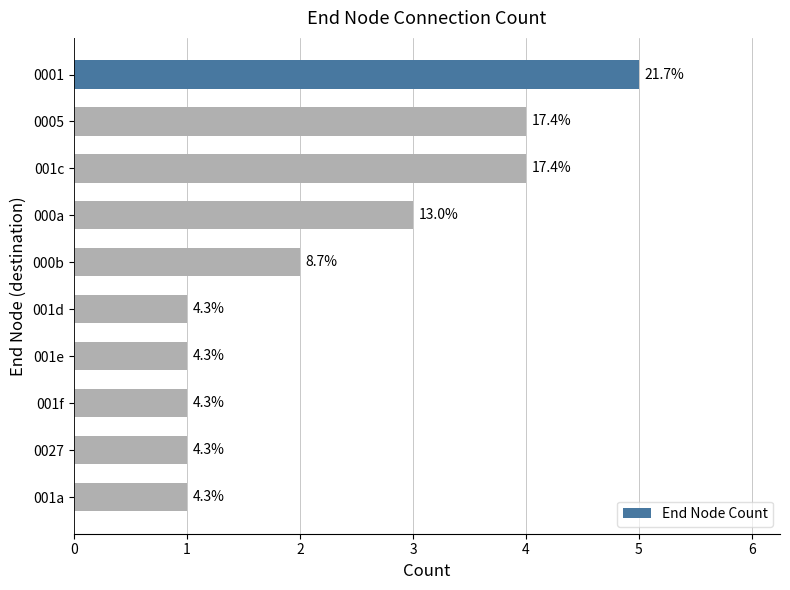

How many bars are there in total?

10